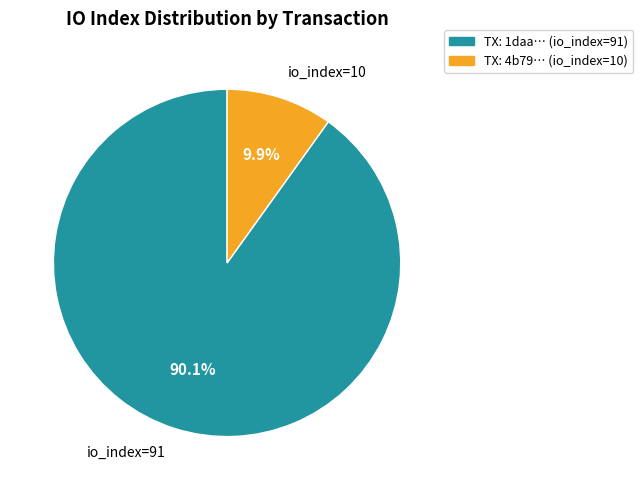

To the nearest percent, what is the difference between the largest and smallest slice percentages?

80%